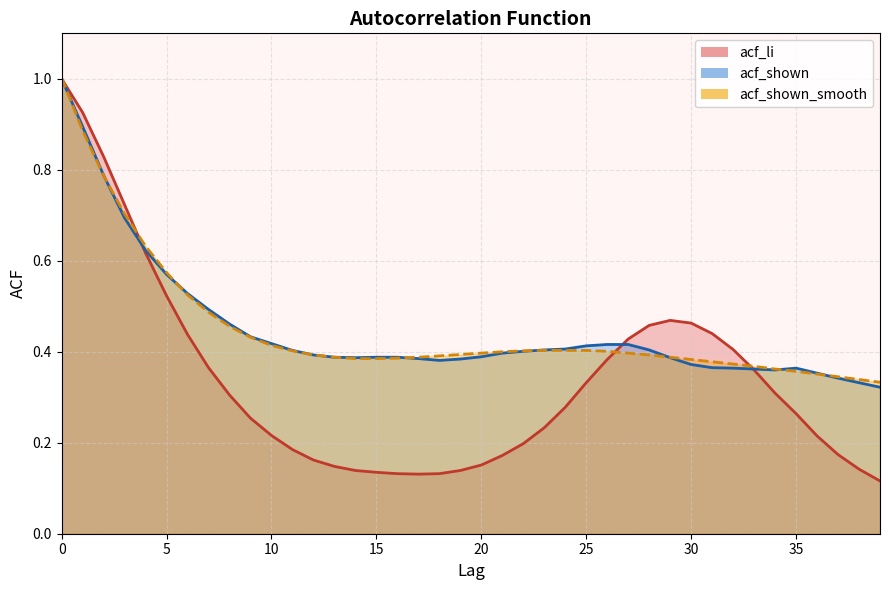

Is it true that acf_li equals 0.2 at 37?

True